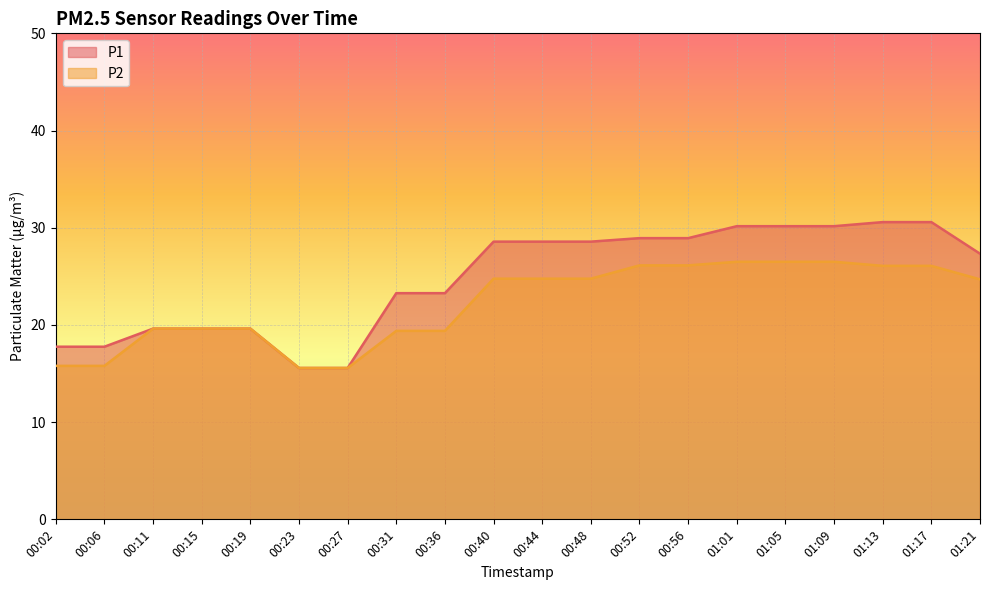

How many lines are shown in the chart?

2